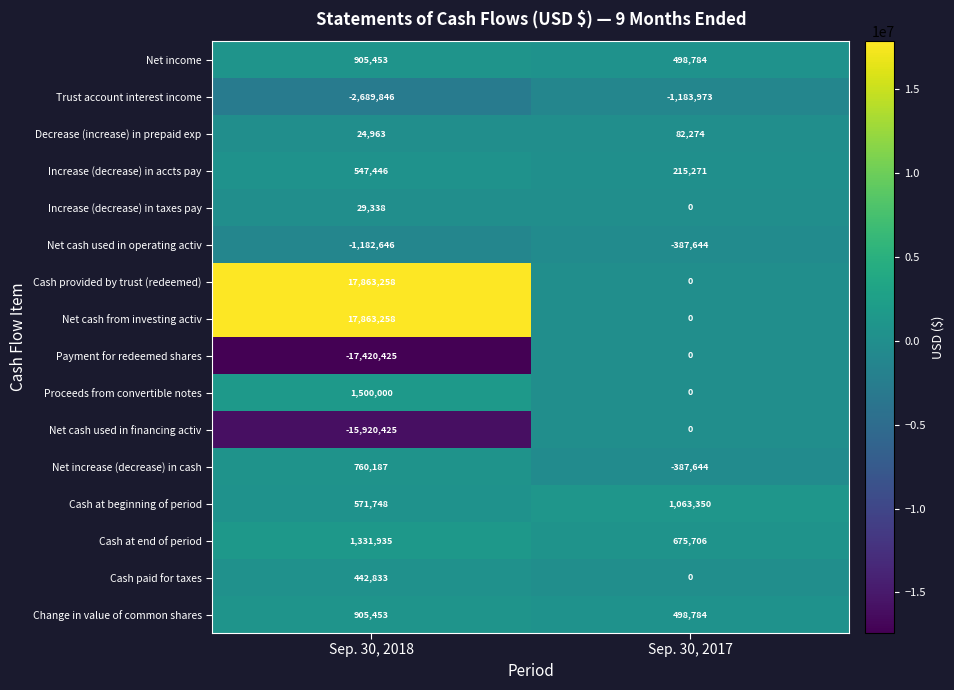

Count the number of data series in this chart.

16